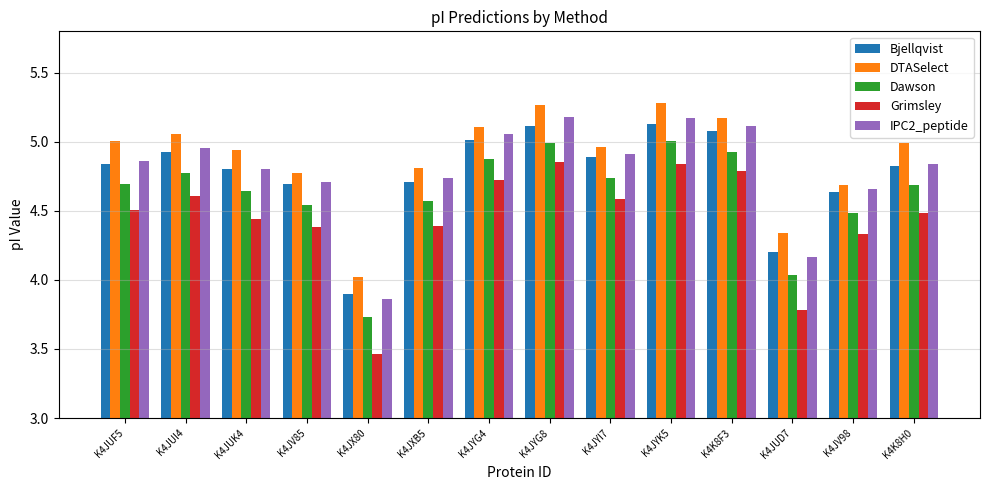

True or false: Dawson has a value of 5.0 at K4JYG8.

True